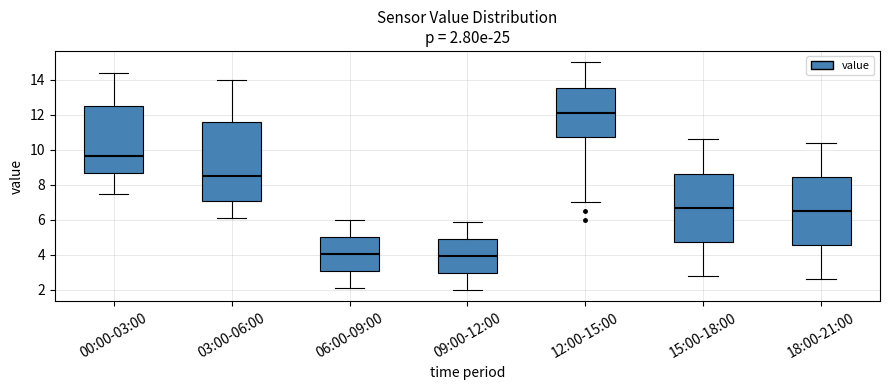

Comparing the boxes themselves (not the whiskers), which one is the tallest?

03:00-06:00